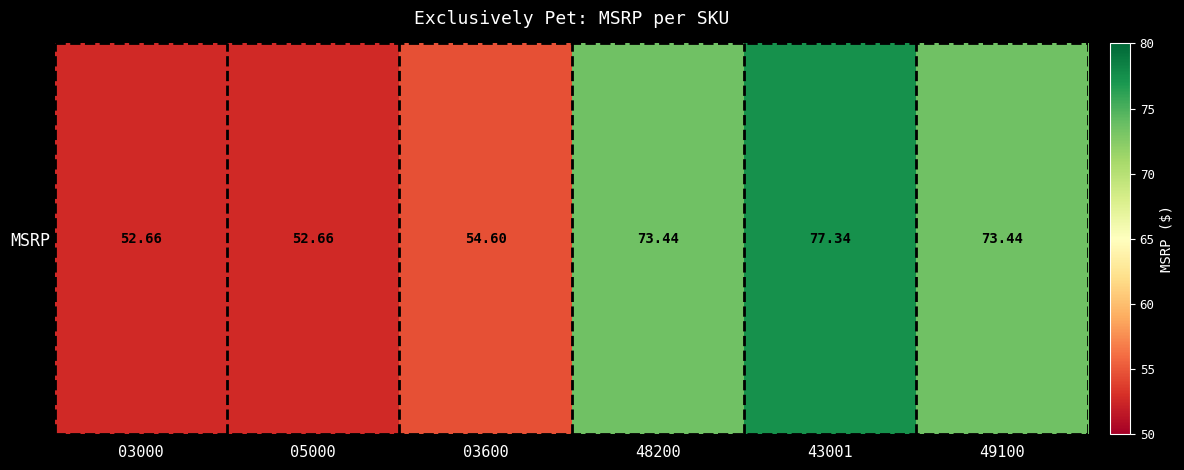

Is it true that the value at 03000 is 52.7?

True